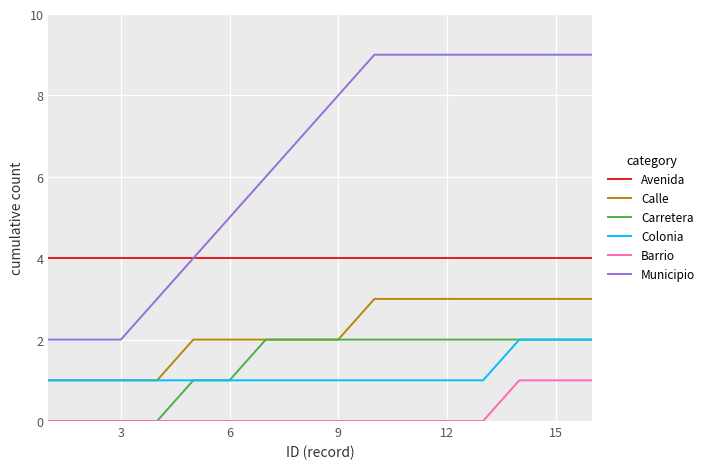

Which series has the largest range (max minus min)?

Municipio